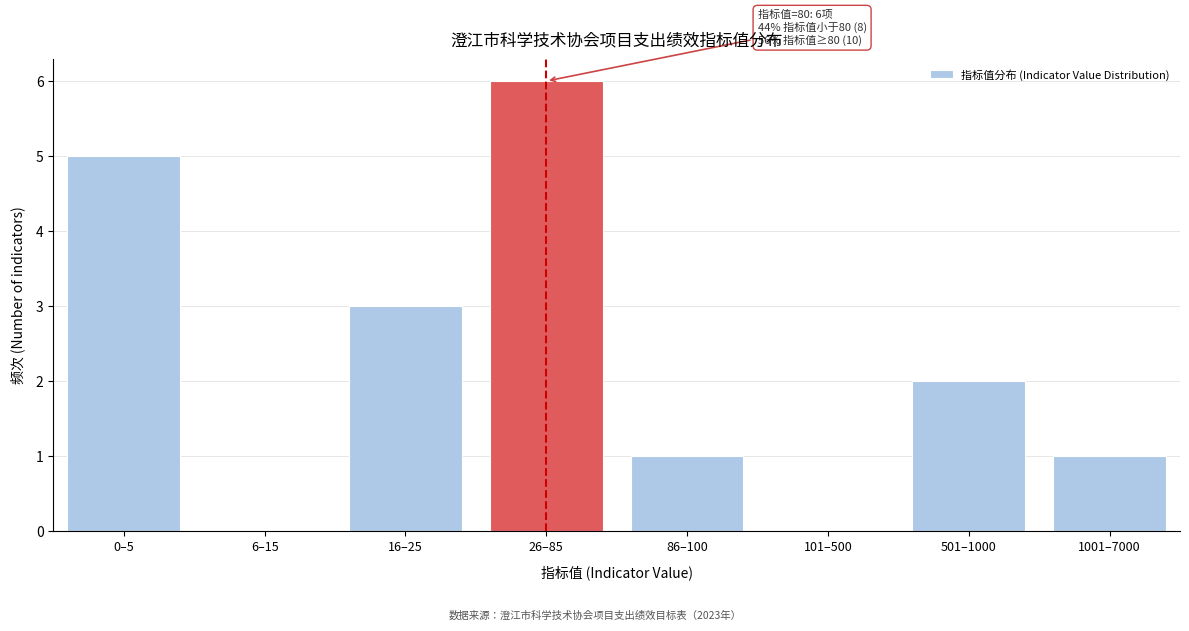

Reading left to right, transcribe all the data shown in this chart.

0–5=5	6–15=0	16–25=3	26–85=6	86–100=1	101–500=0	501–1000=2	1001–7000=1